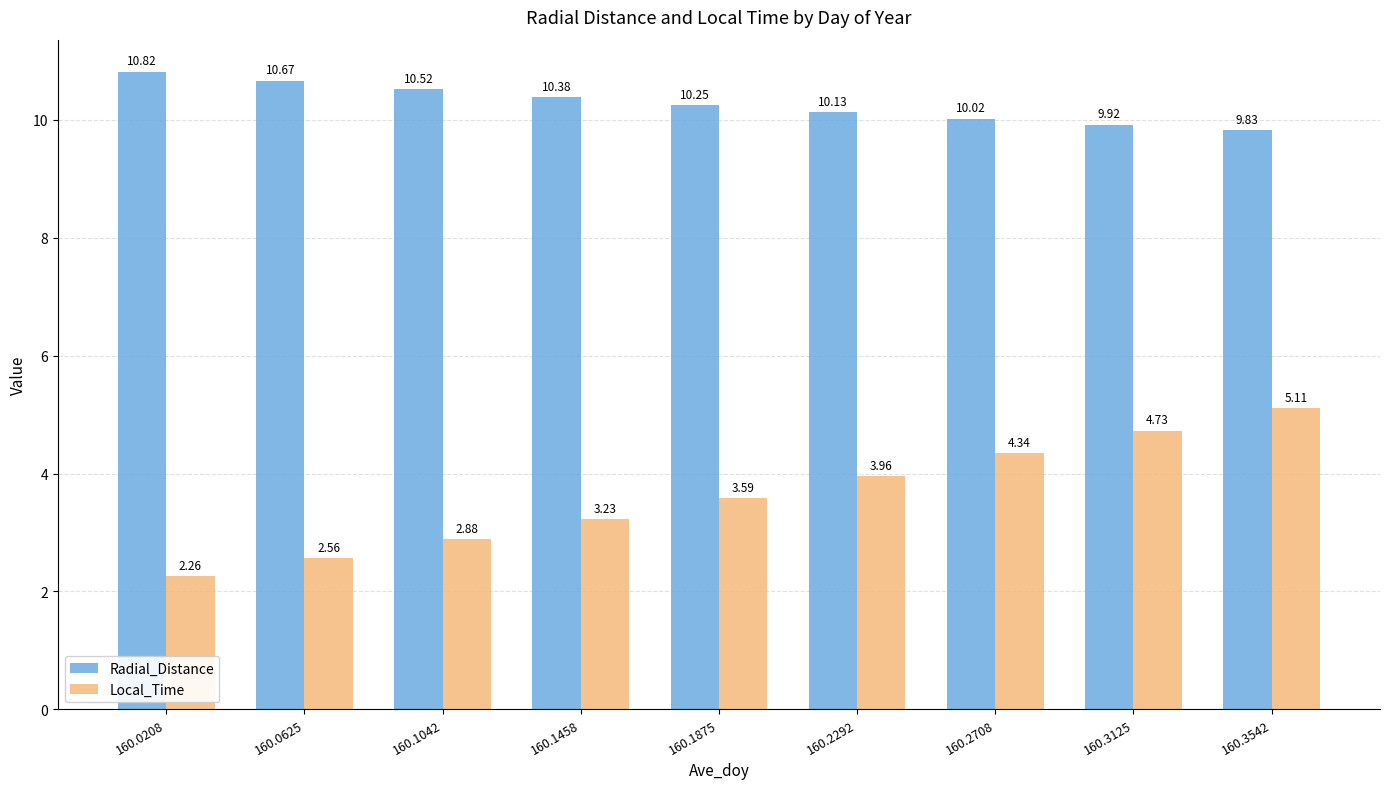

Rank the series at 160.3542 from highest to lowest value.

Radial_Distance, Local_Time